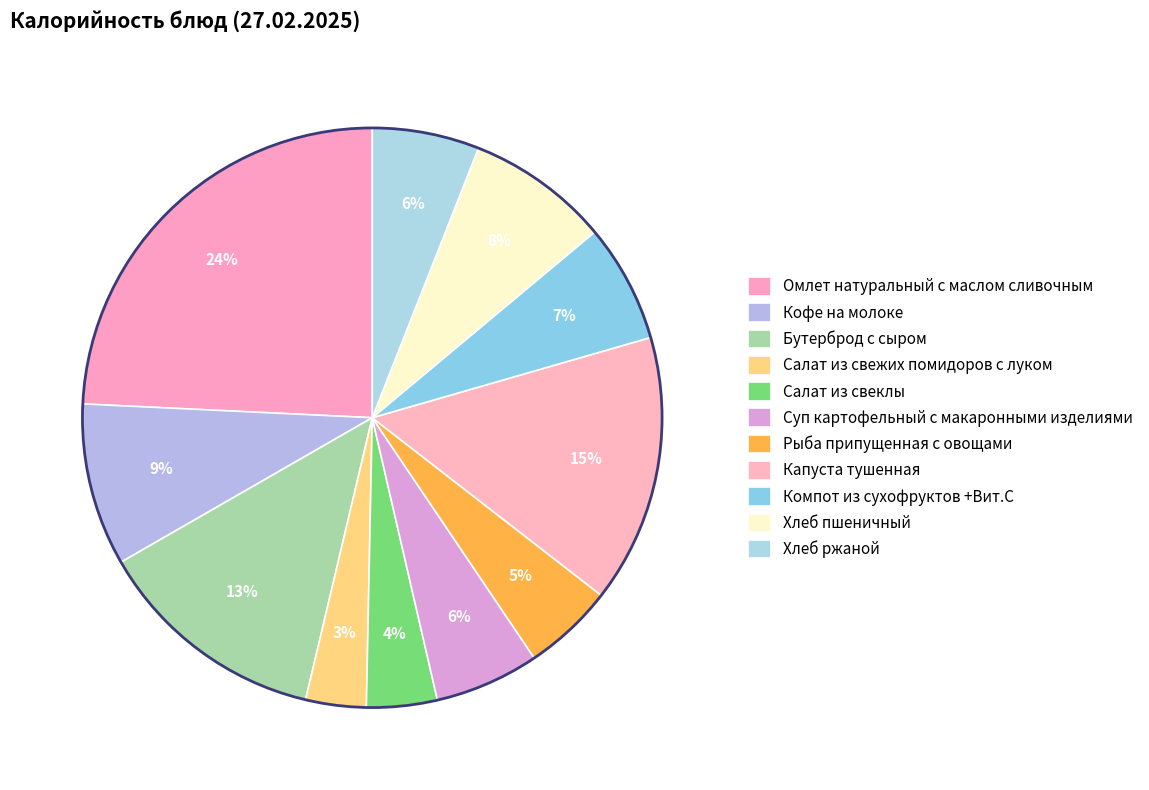

Count the number of slices in the pie.

11